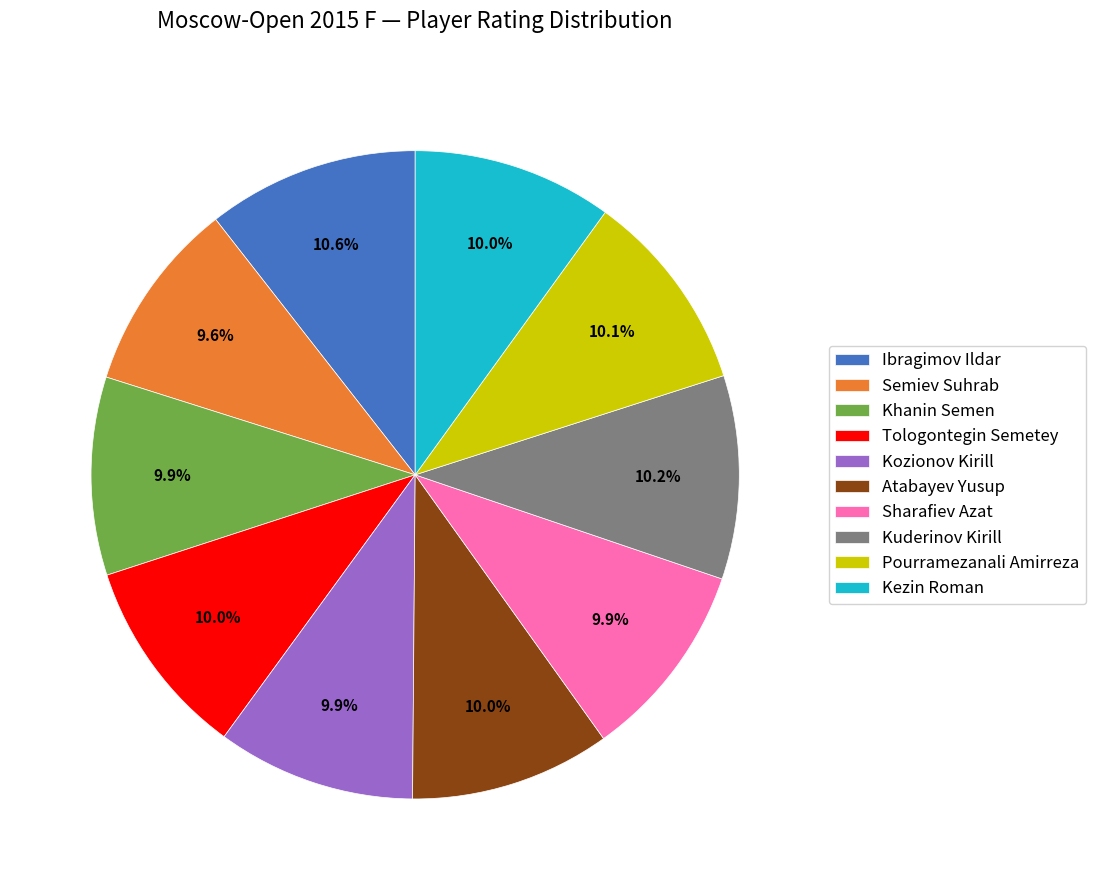

To the nearest percent, what is the combined percentage of Kozionov Kirill and Khanin Semen?

20%